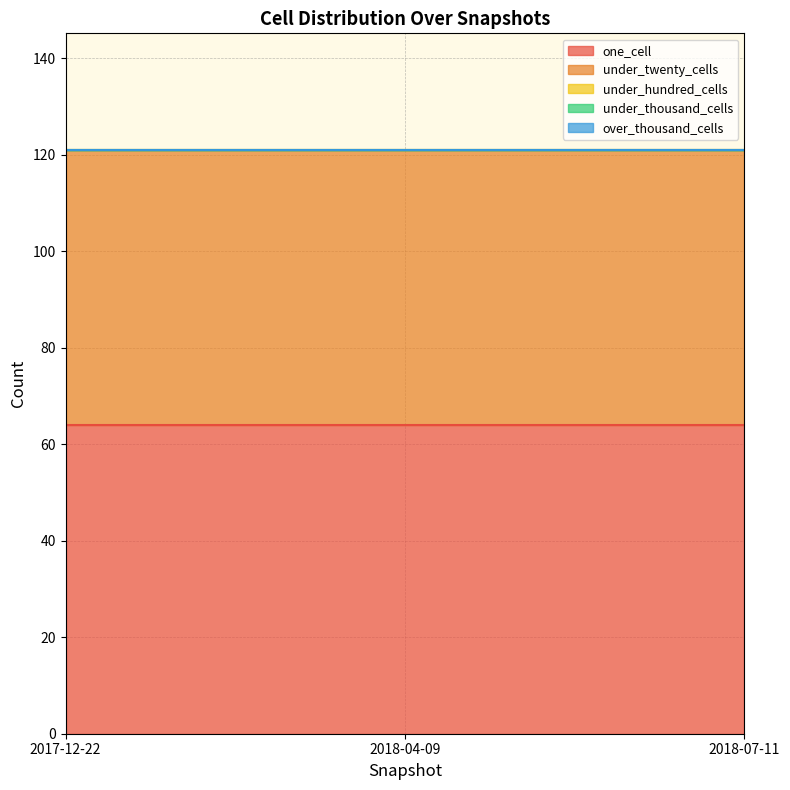

What is the maximum value for under_twenty_cells?

57